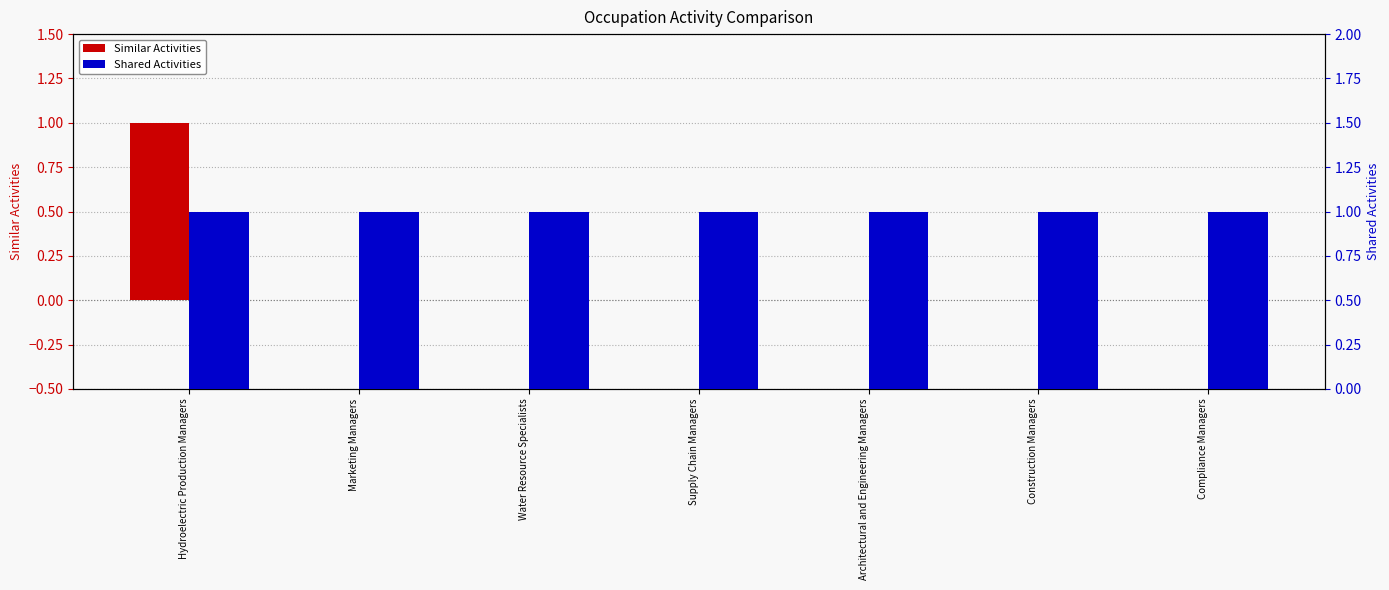

How many bars are there in each group?

2